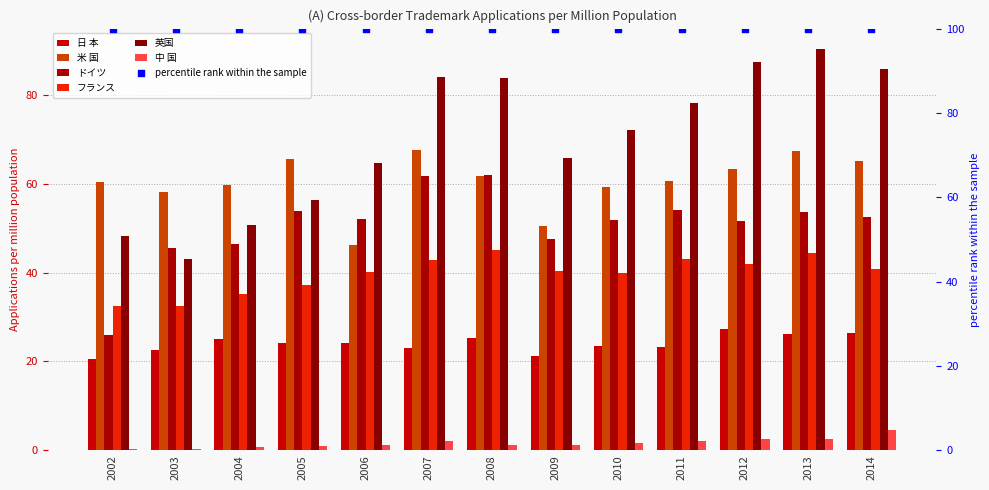

What is the total value across all series at 2002?

187.9